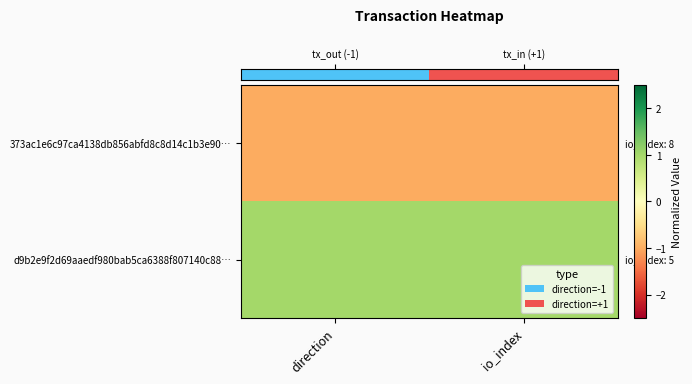

How many series are shown in this chart?

2